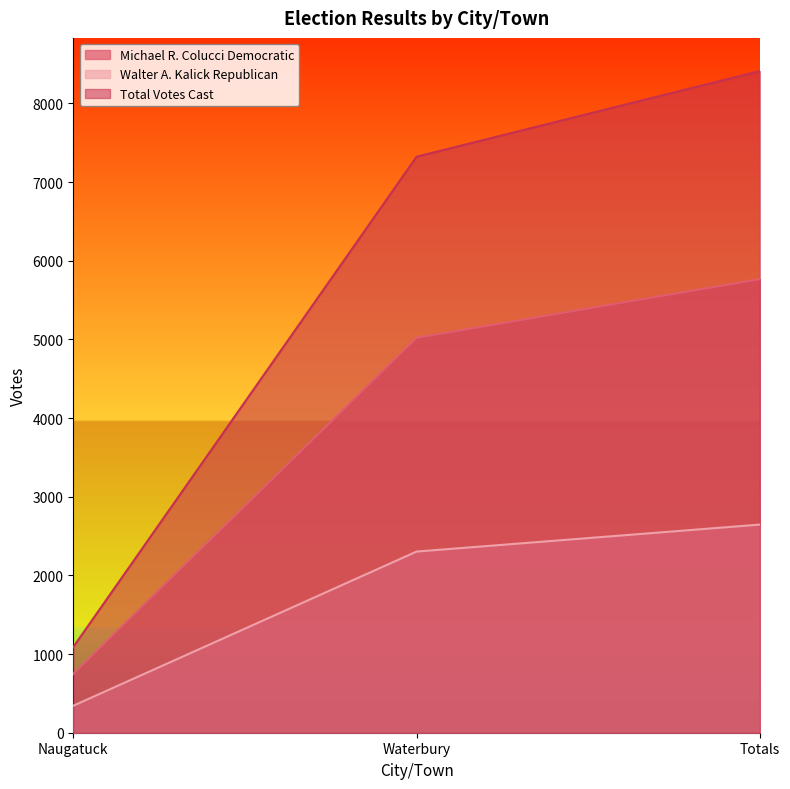

Which category has the highest value in the Total Votes Cast series?

Totals